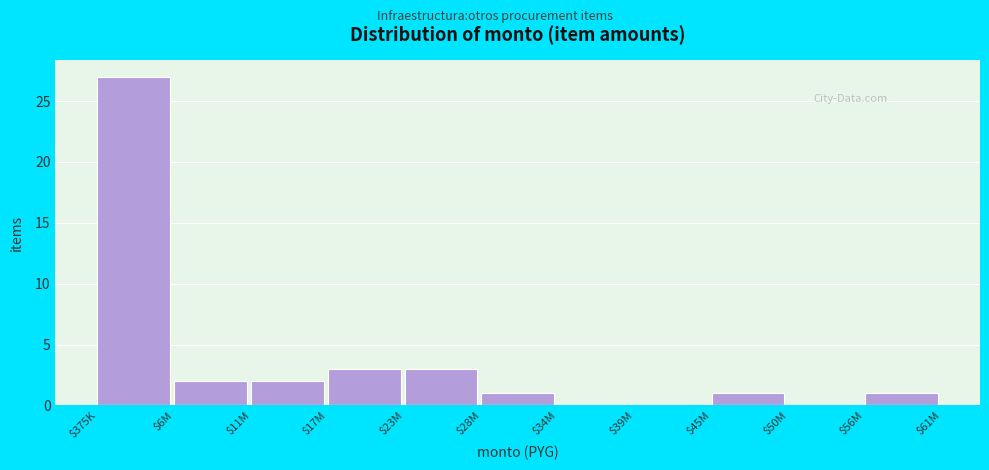

What is the sum of all values?

40